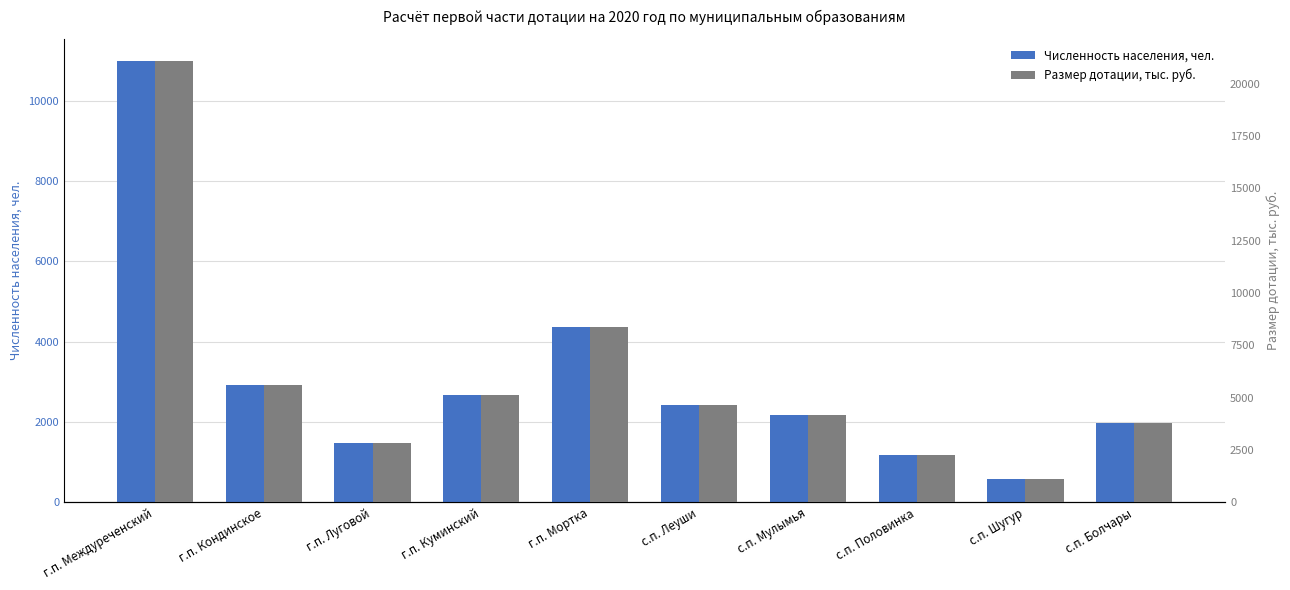

At which category is the sum across all series the highest?

г.п. Междуреченский